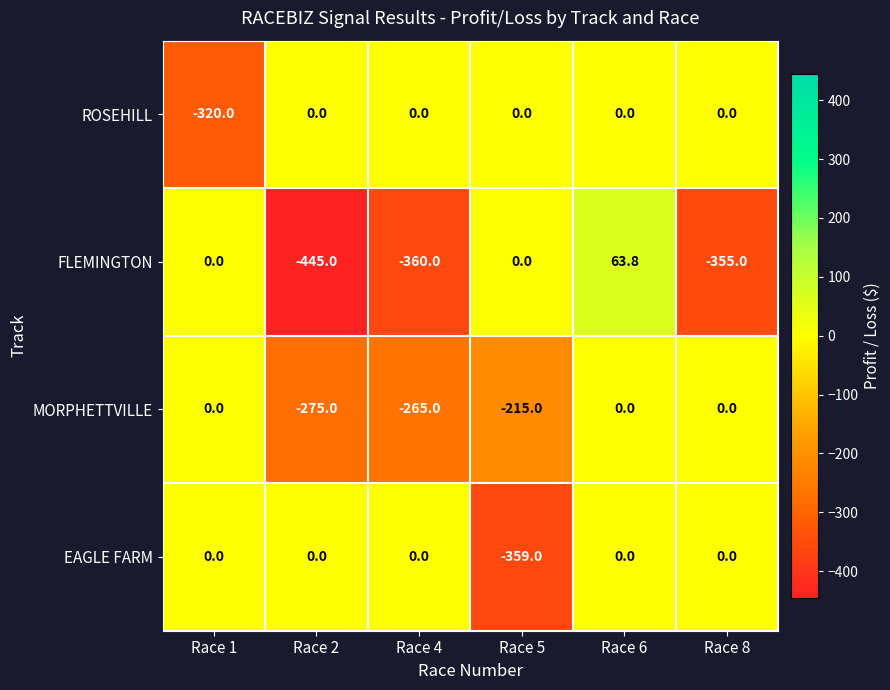

Reading left to right, extract all data points from this chart.

ROSEHILL: -320.0	0.0	0.0	0.0	0.0	0.0
FLEMINGTON: 0.0	-445.0	-360.0	0.0	63.8	-355.0
MORPHETTVILLE: 0.0	-275.0	-265.0	-215.0	0.0	0.0
EAGLE FARM: 0.0	0.0	0.0	-359.0	0.0	0.0